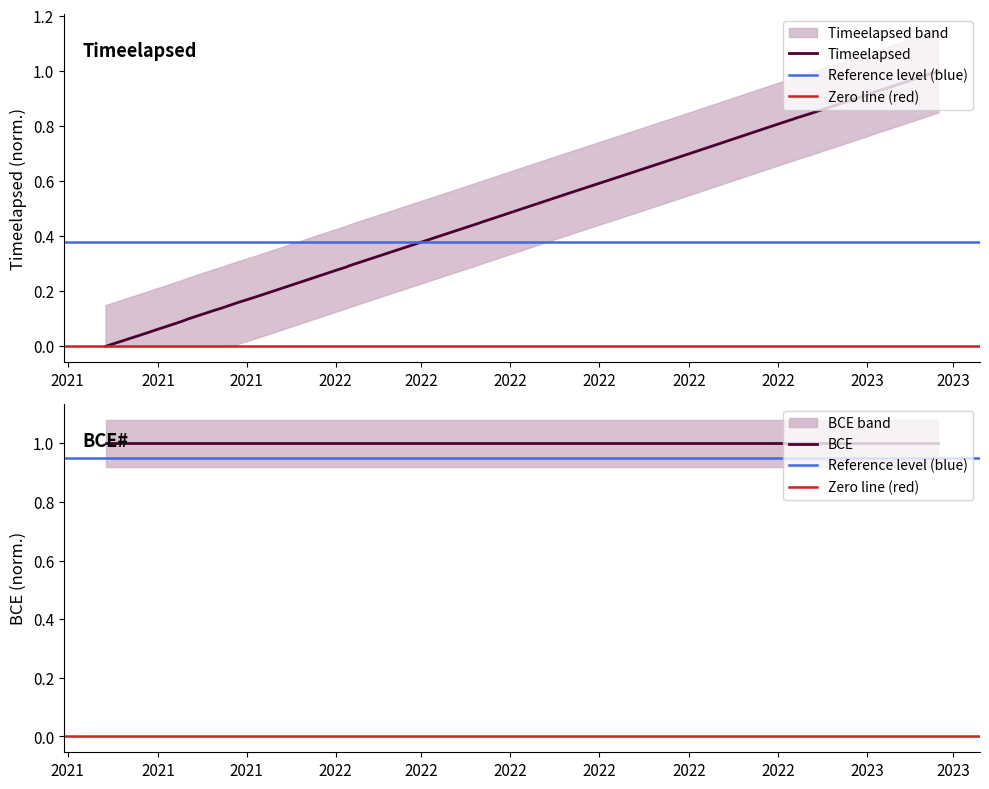

Rank the categories by value from highest to lowest.

2023-02-19, 2023-02-19, 2023-01-11, 2023-01-10, 2022-12-31, 2022-12-05, 2022-11-23, 2022-11-13, 2022-11-11, 2022-10-29, 2022-09-26, 2022-09-17, 2022-08-27, 2022-07-28, 2022-07-26, 2022-06-09, 2022-04-19, 2022-04-12, 2022-04-10, 2022-03-28, 2022-01-15, 2022-01-10, 2022-01-09, 2022-01-02, 2021-11-12, 2021-11-06, 2021-10-25, 2021-10-24, 2021-10-17, 2021-10-15, 2021-10-10, 2021-09-22, 2021-09-17, 2021-08-31, 2021-08-26, 2021-07-27